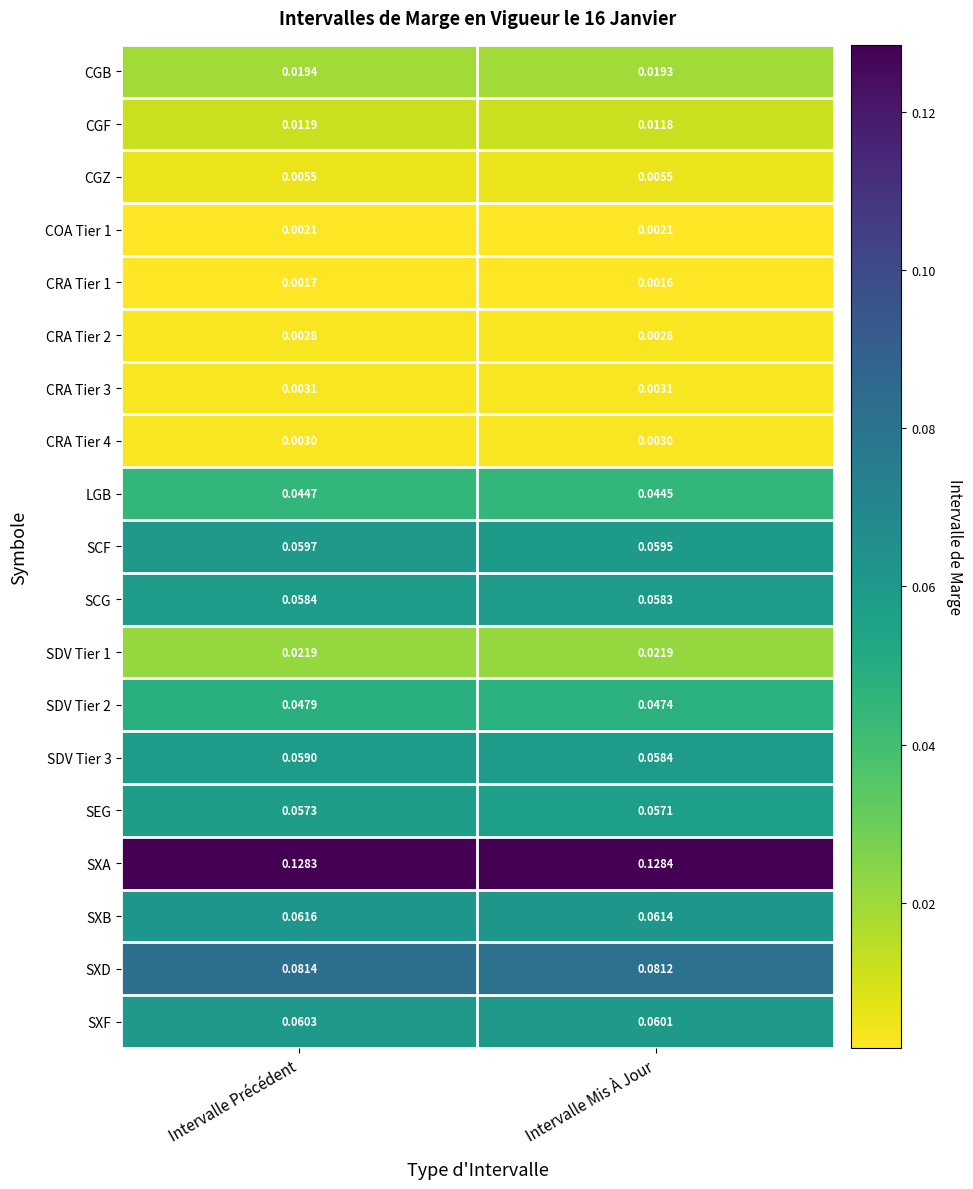

At which category is the sum across all series the highest?

Intervalle Précédent